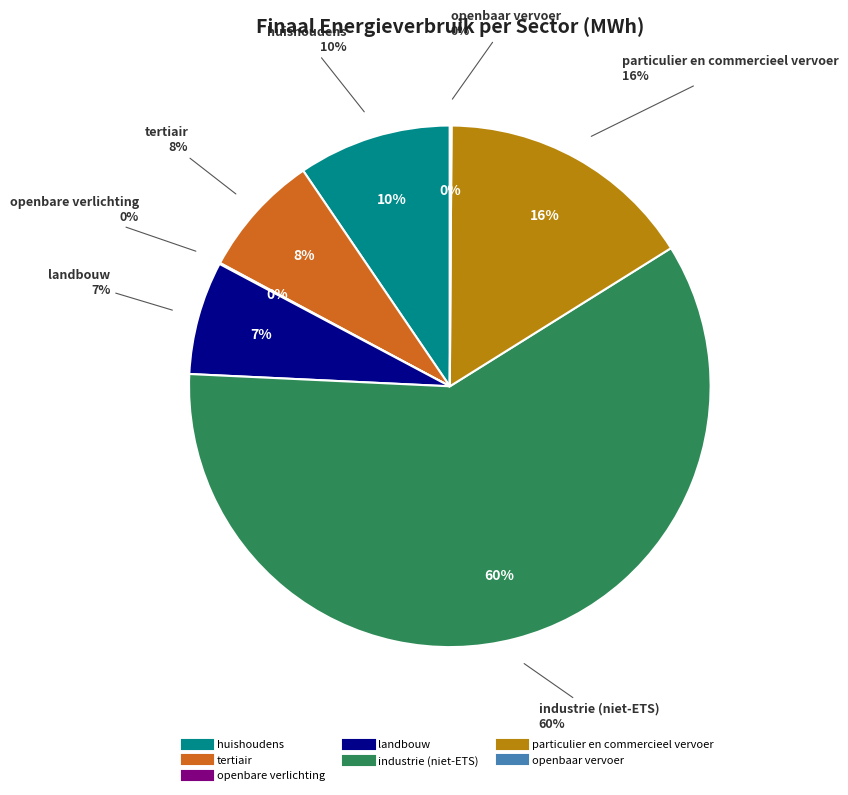

Is there a majority slice in this chart?

Yes